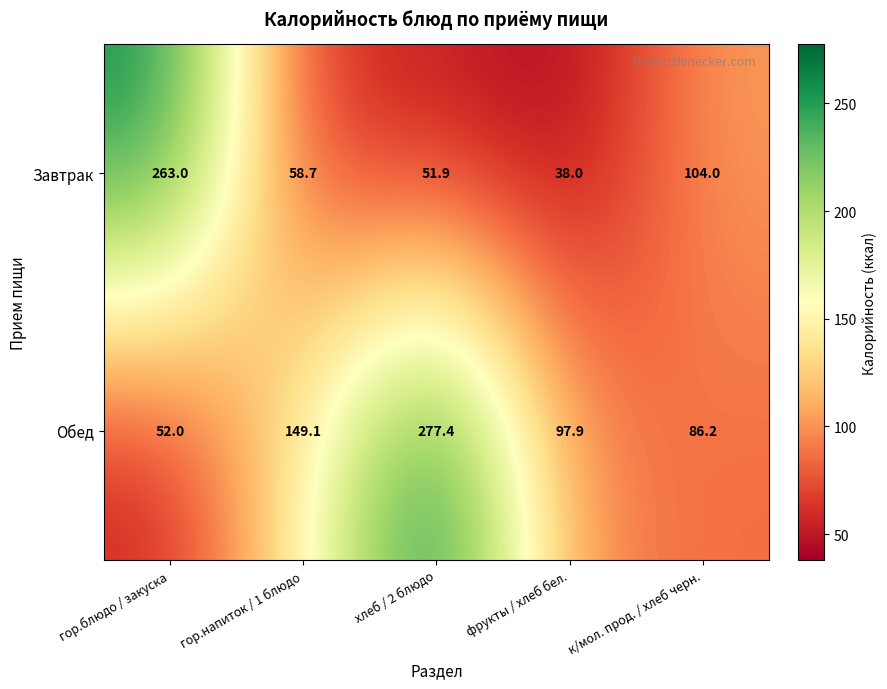

At which category is the sum across all series the highest?

хлеб / 2 блюдо